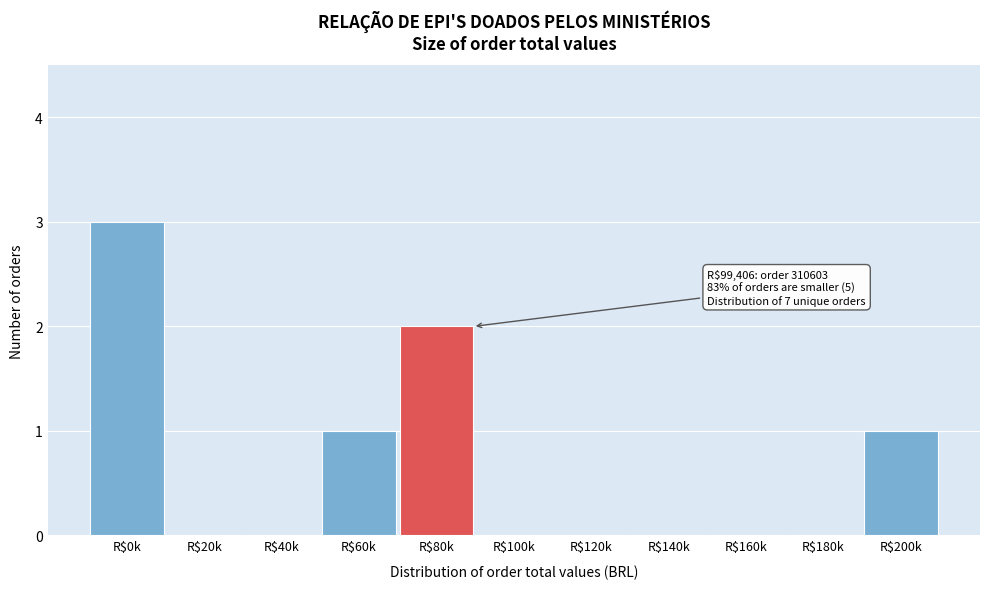

Which category has the highest value across all series?

R$0k